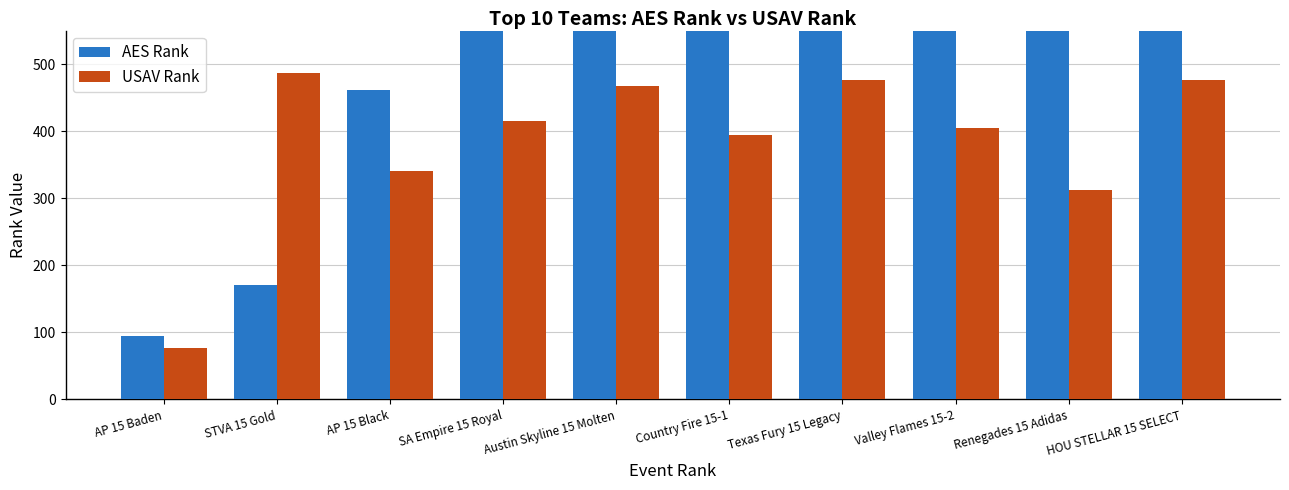

The value of USAV Rank at AP 15 Black is 571. True or false?

False